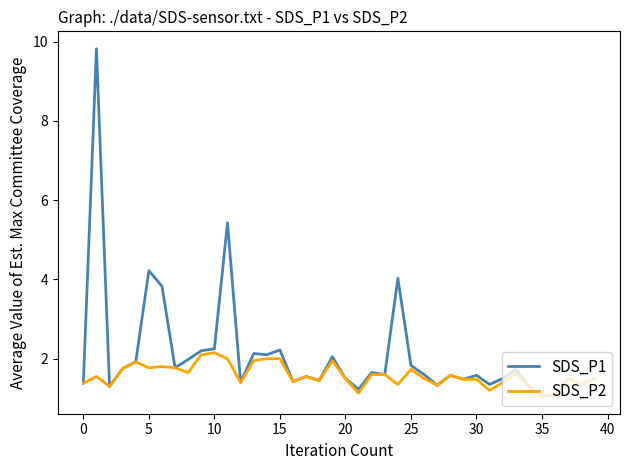

List the series in order of their peak value, lowest first.

SDS_P2, SDS_P1